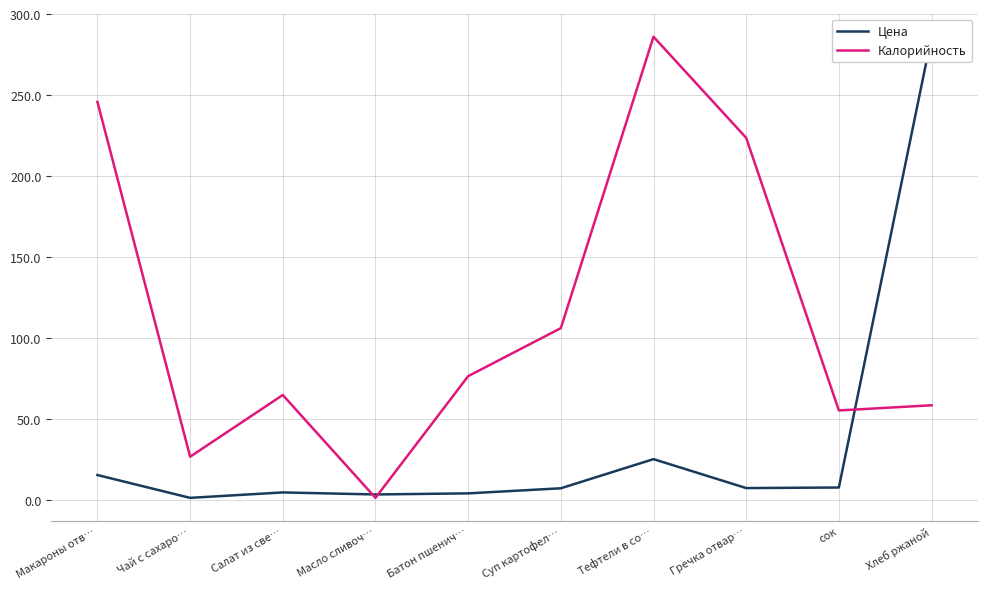

At which category does Цена reach its first local peak?

Салат из све…